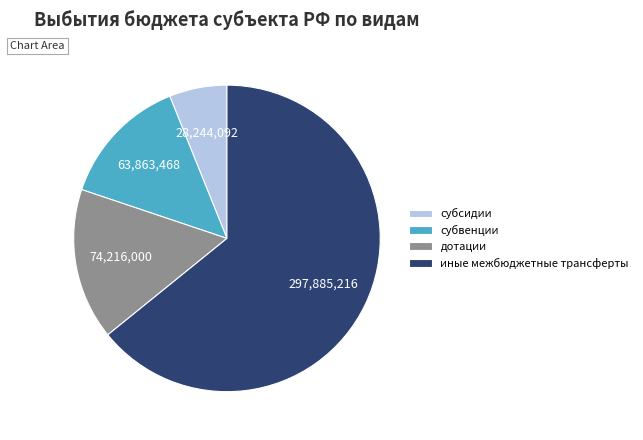

How many slices are in this pie chart?

4